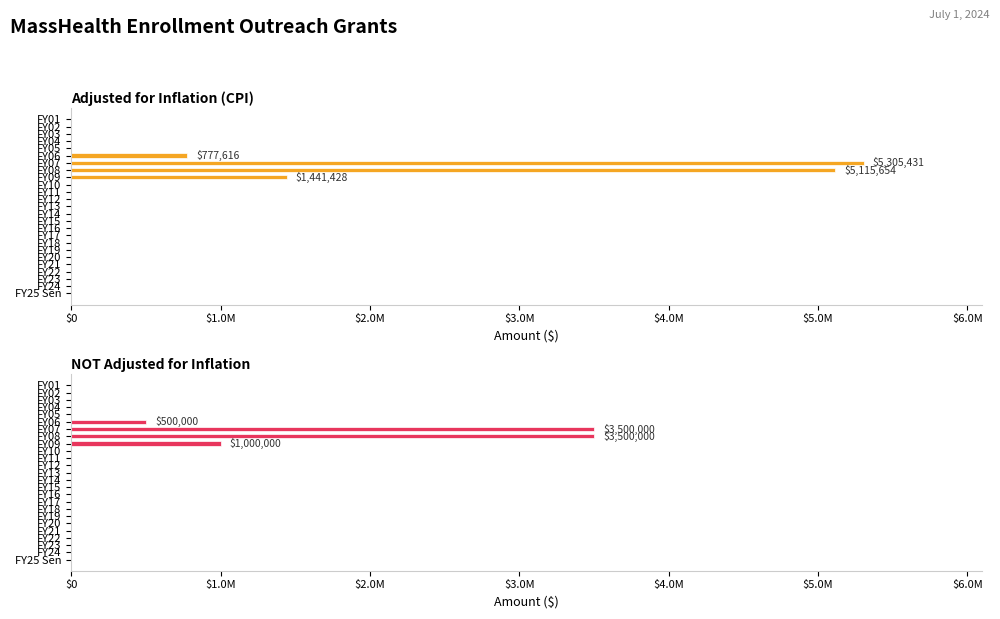

Which series has the largest range (max minus min)?

adjusted for inflation (cpi)